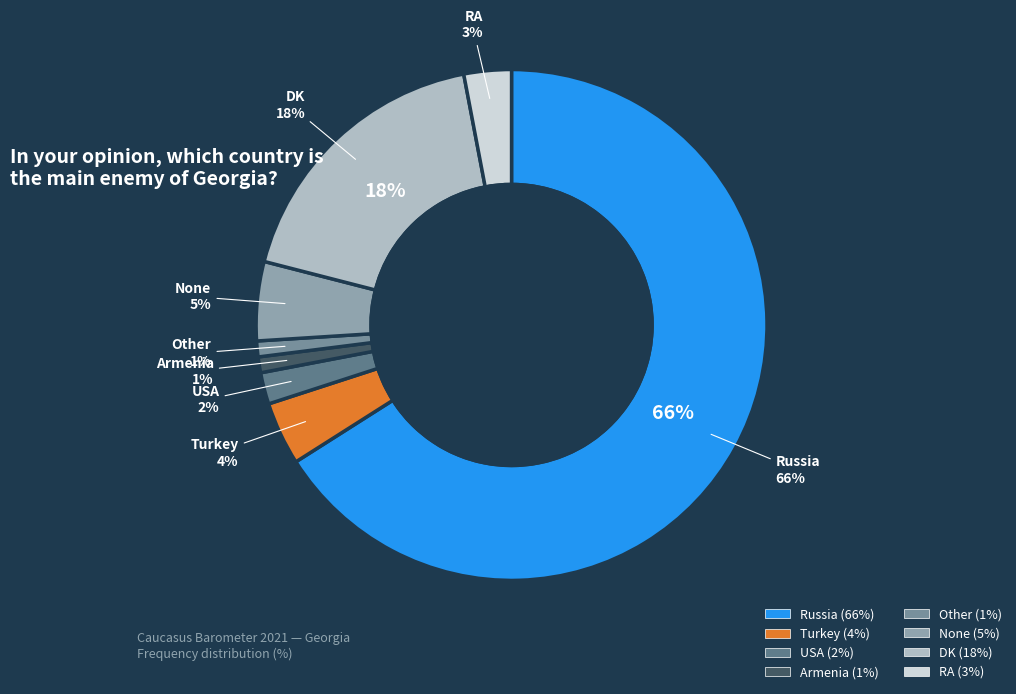

Combined, do USA and Other account for over 50%?

No